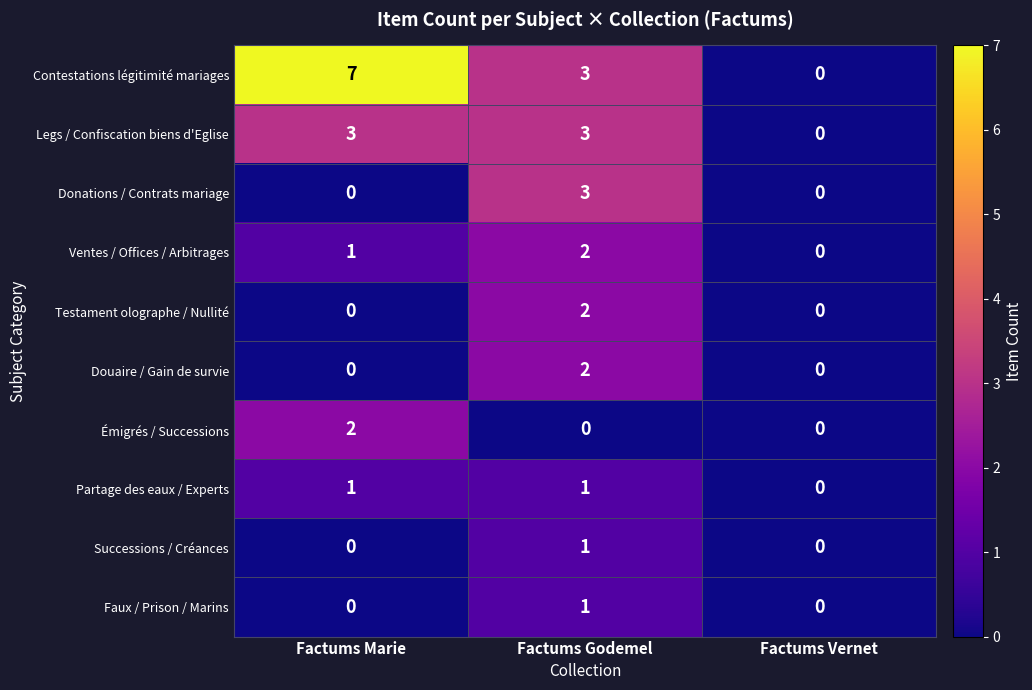

How many Partage des eaux / Experts values are between 0 and 1?

3